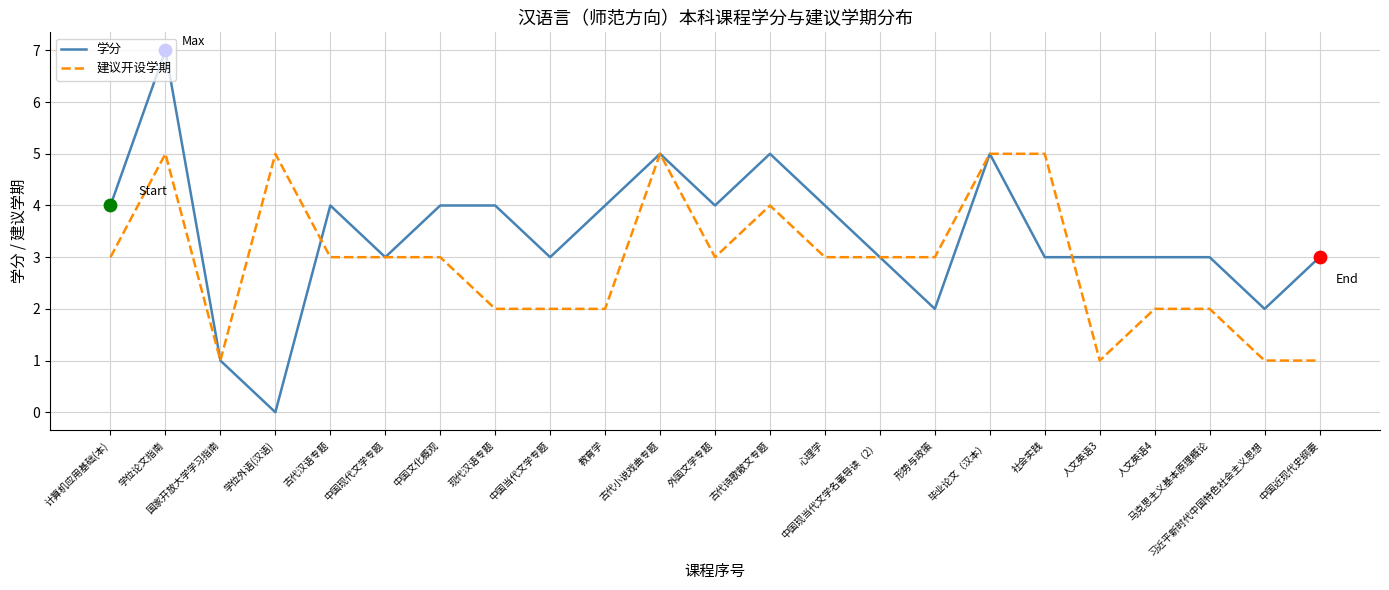

Which series changed the most between 中国现代文学专题 and 人文英语3?

建议开设学期